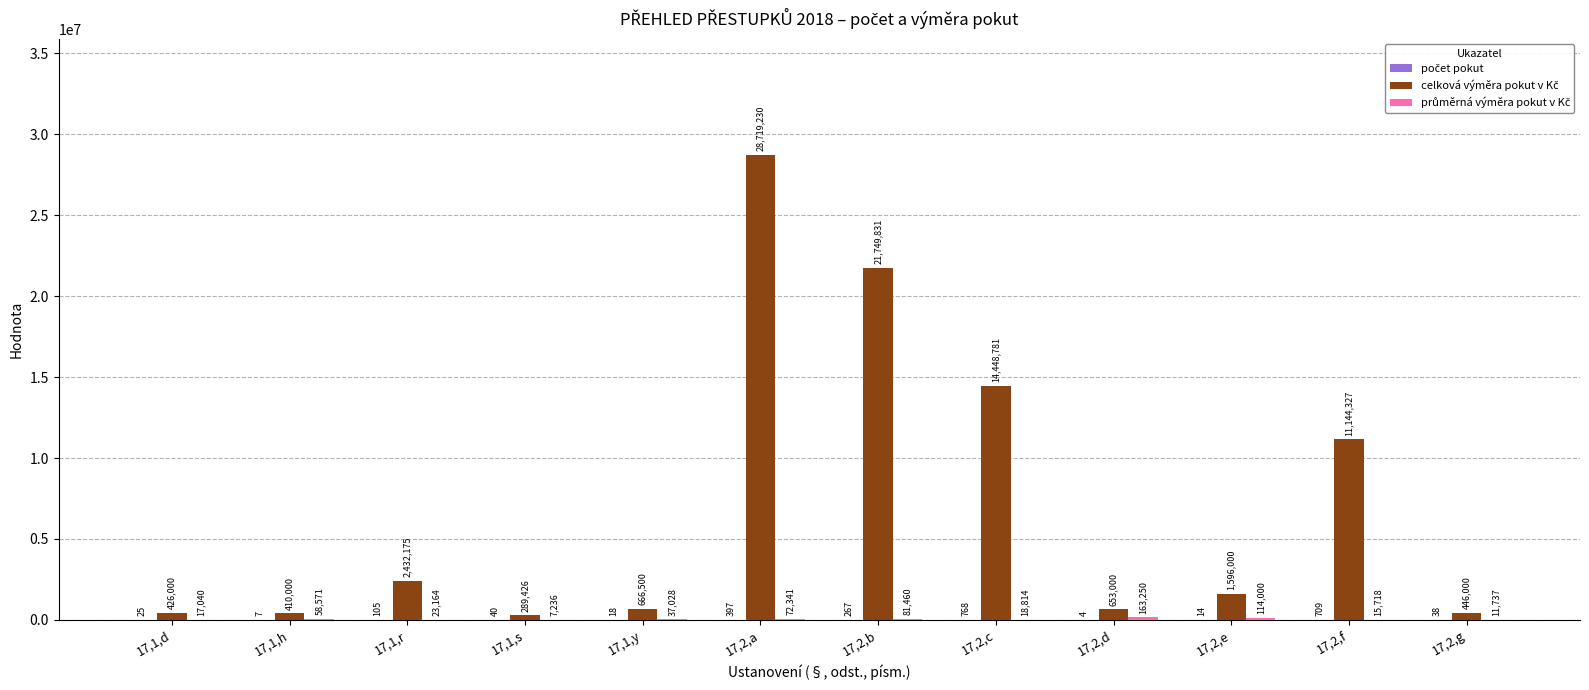

Which label corresponds to the largest value in the chart?

17,2,a